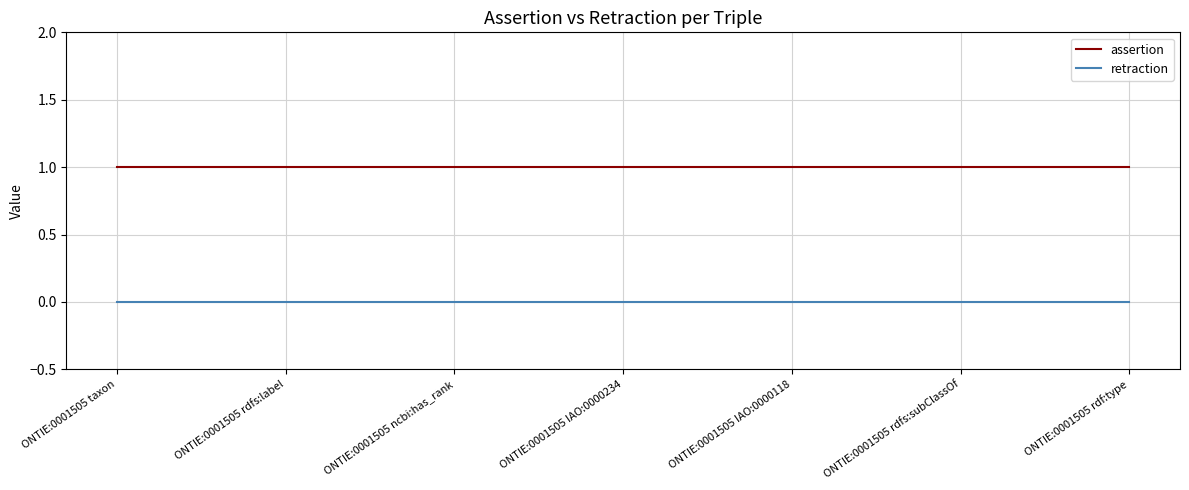

Is it true that assertion equals 0 at ONTIE:0001505 rdfs:subClassOf?

False